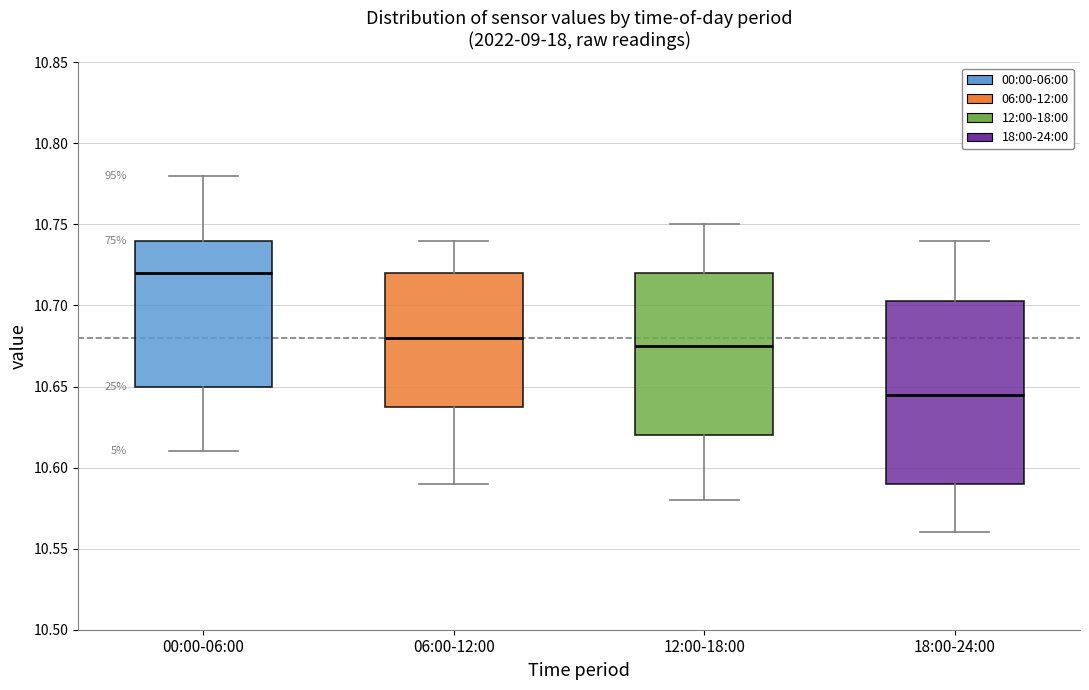

Which box's median line is the lowest?

18:00-24:00